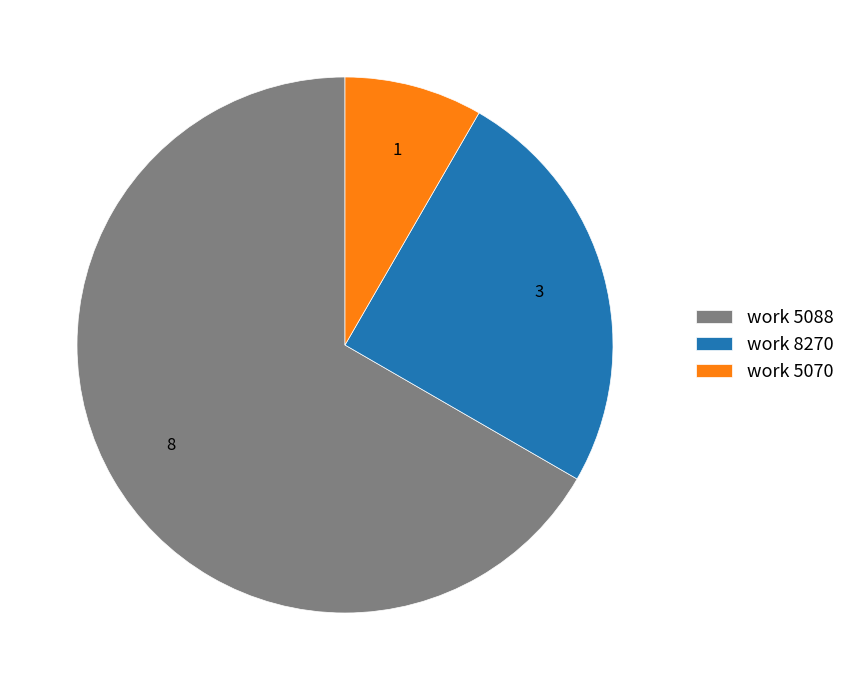

What is the ratio of the value at work 5088 to the value at work 5070?

8.0